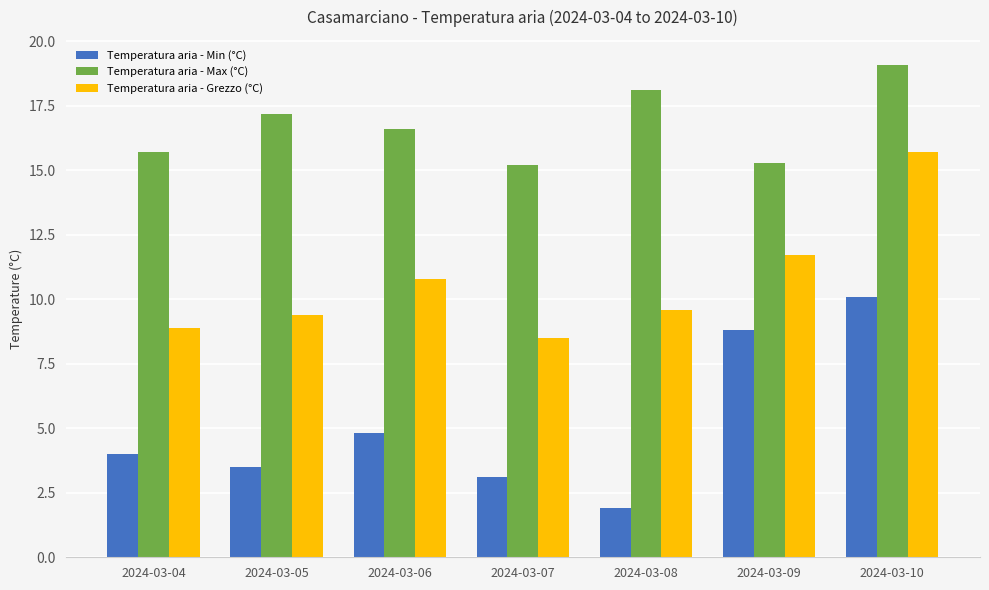

List the series in order of their overall mean, lowest first.

Temperatura aria - Min (°C), Temperatura aria - Grezzo (°C), Temperatura aria - Max (°C)